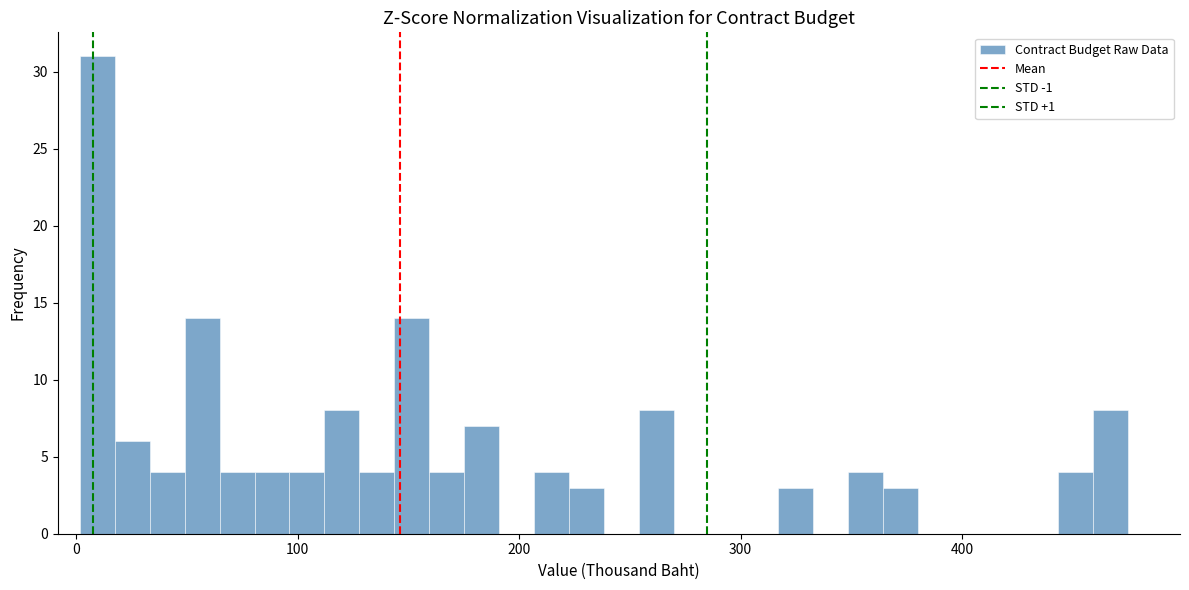

Around what value on the x-axis is the tallest bar? Give the approximate position of its centre, as read against the axis.

10